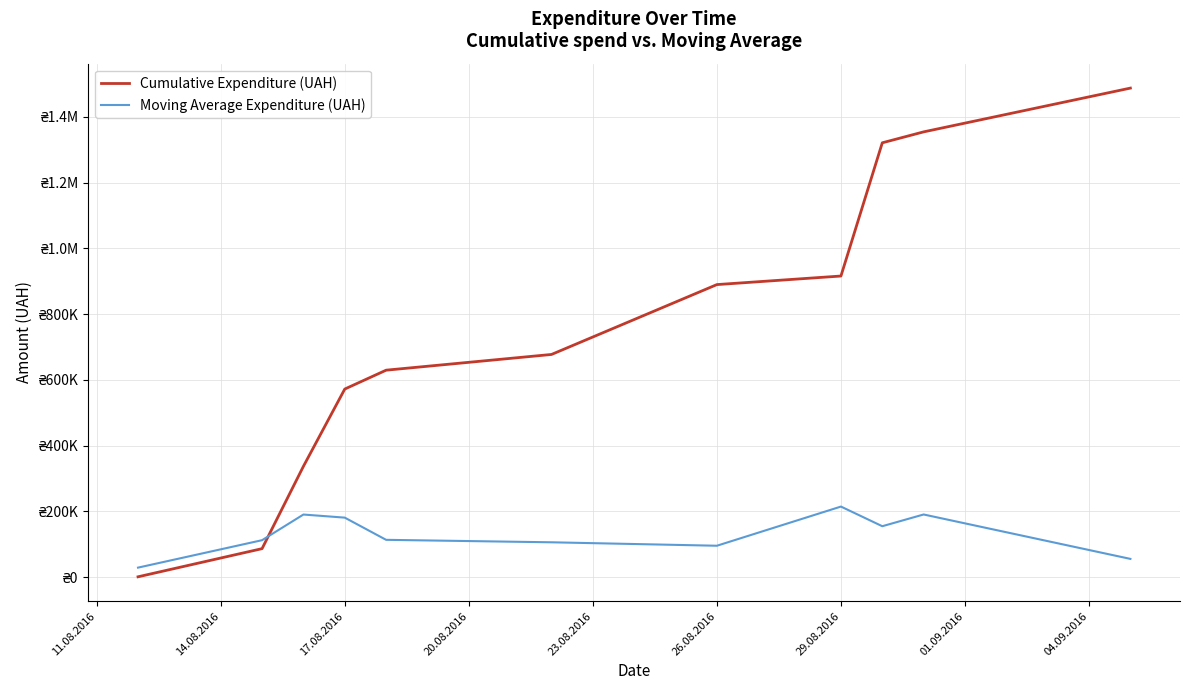

Which series has the largest total across all categories?

Cumulative Expenditure (UAH)